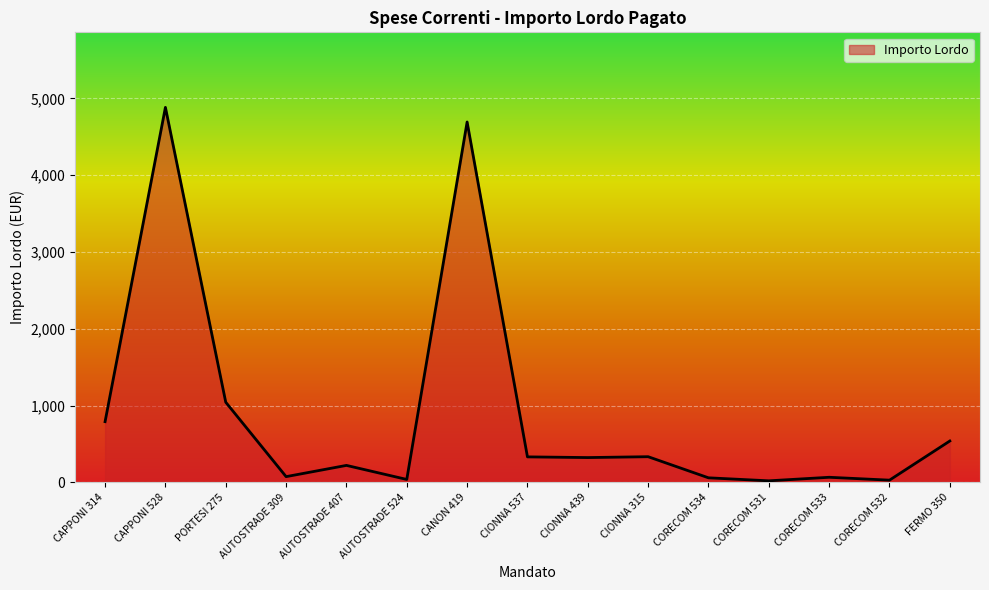

Approximately how many times larger is the value at CAPPONI 528 compared to AUTOSTRADE 309?

64.2